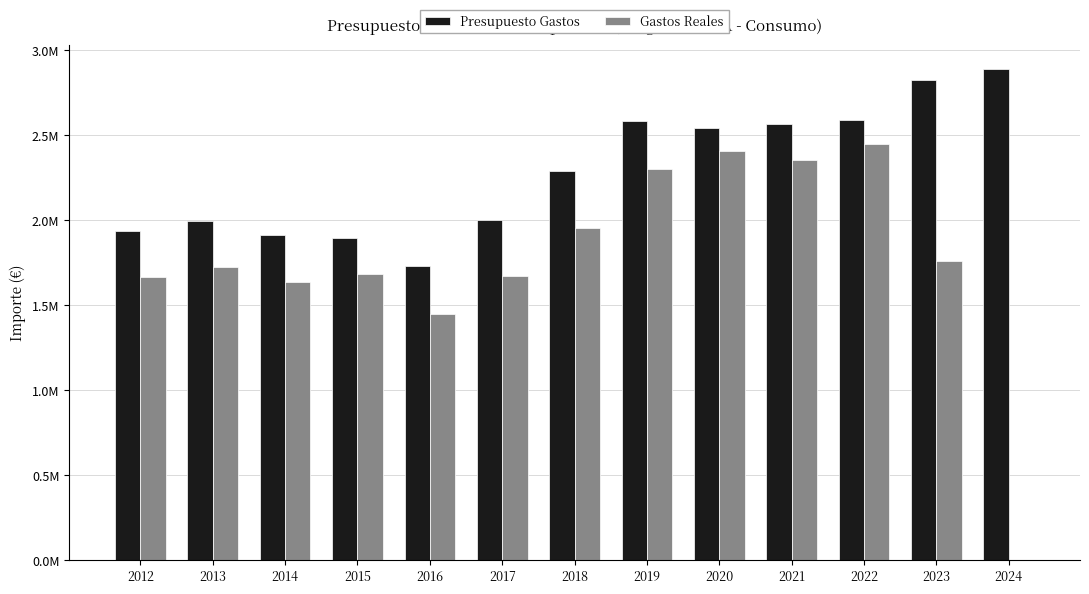

What are all the series names shown in the legend?

Presupuesto Gastos, Gastos Reales